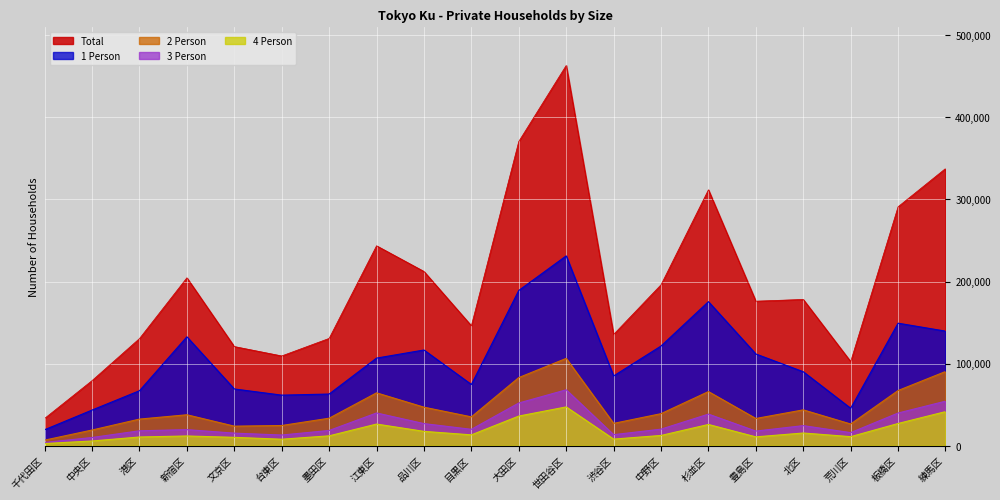

Between 墨田区 and 板橋区, which is larger?

板橋区